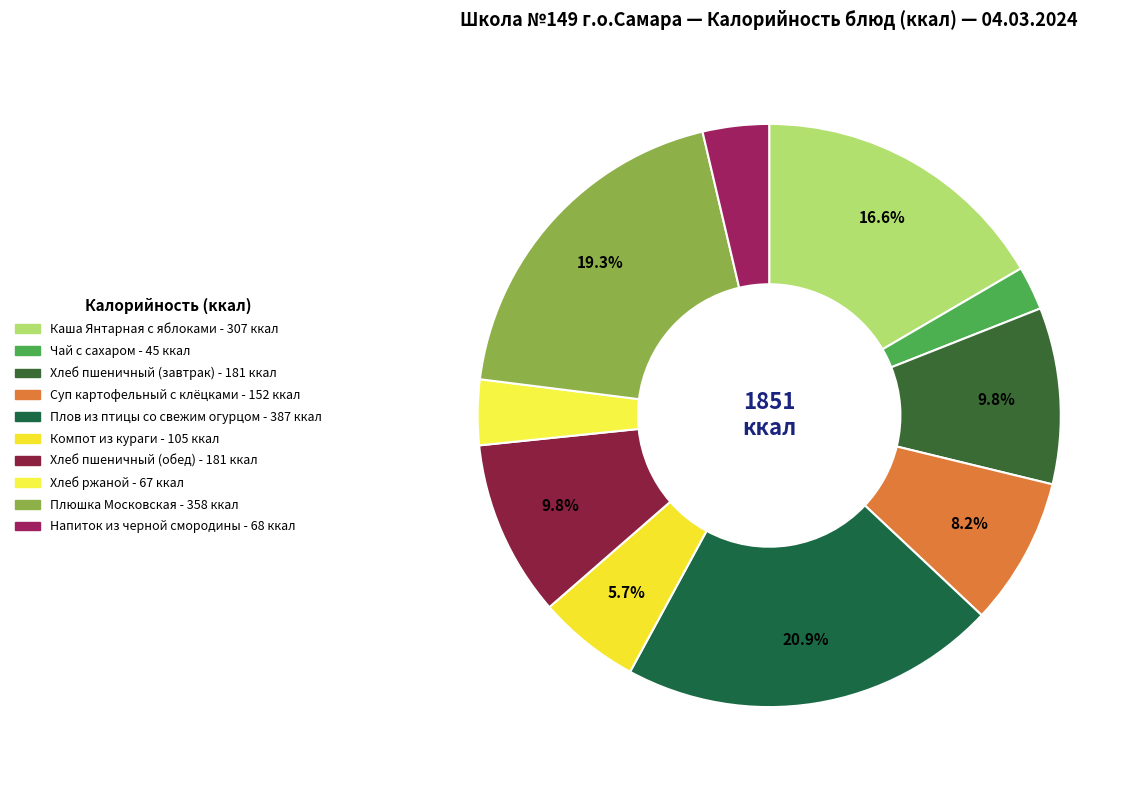

How many segments does this pie chart have?

10